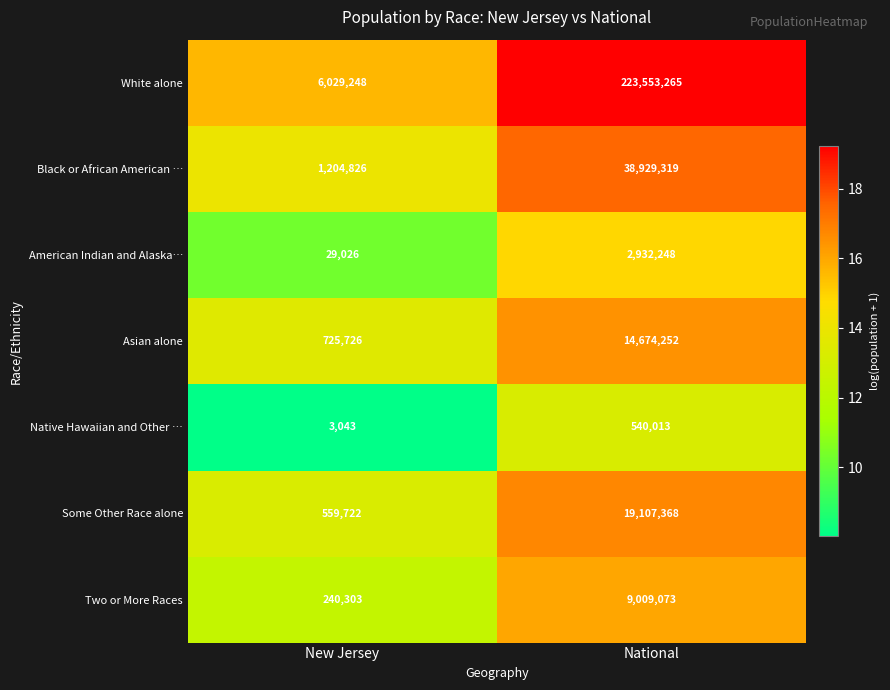

At which category is the sum across all series the highest?

National